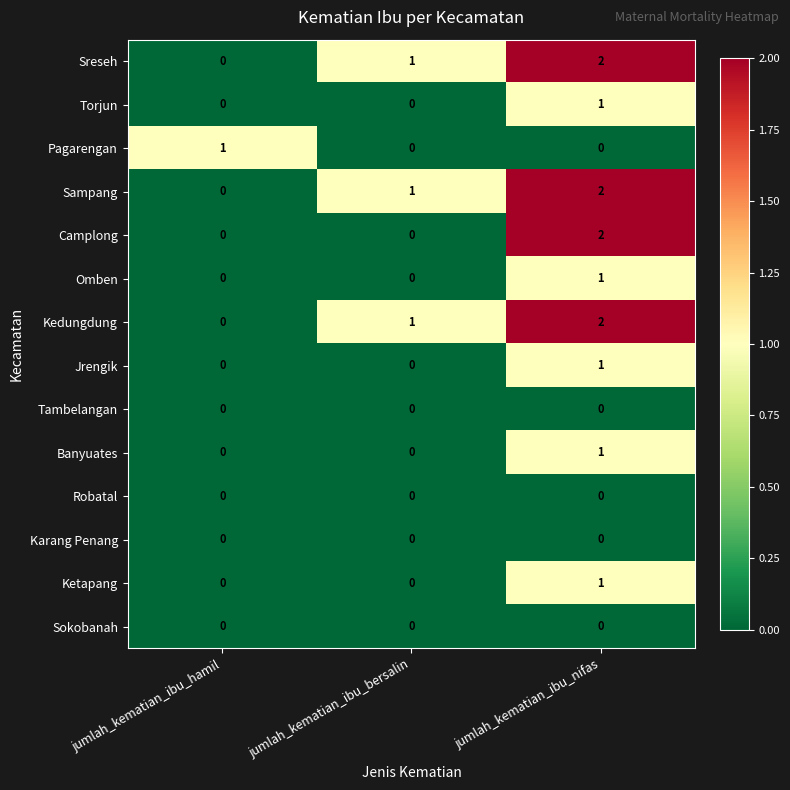

Is it true that Sreseh equals -1 at jumlah_kematian_ibu_hamil?

False